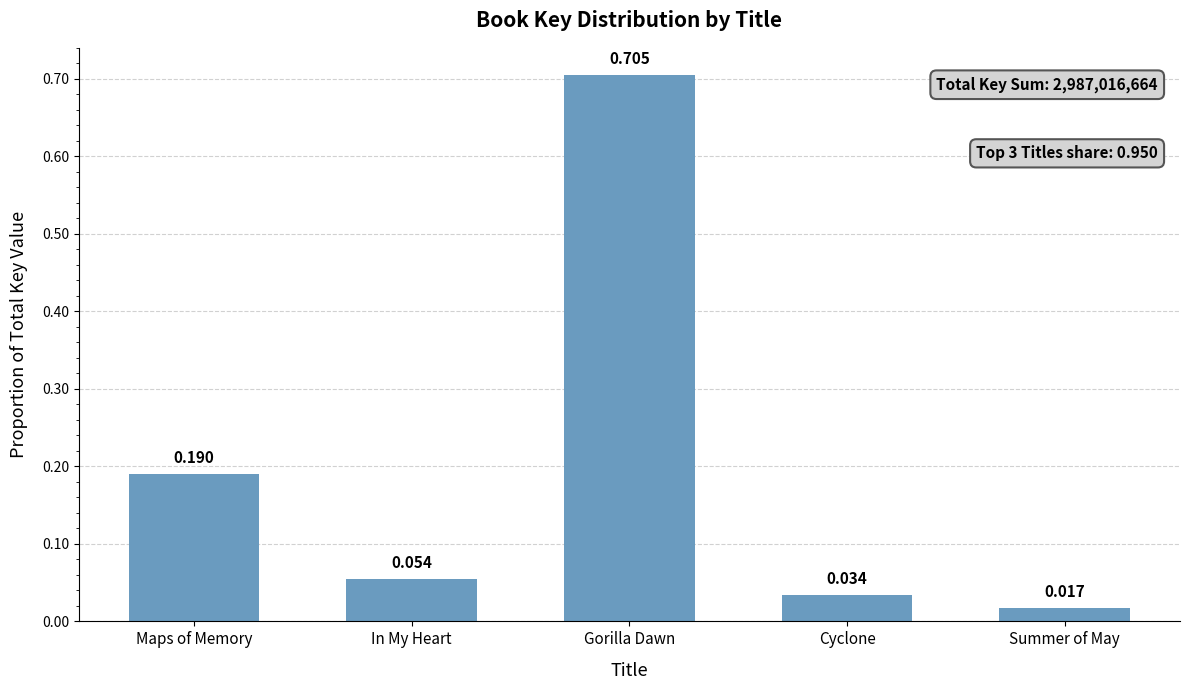

Which has a higher value, Summer of May or In My Heart?

In My Heart